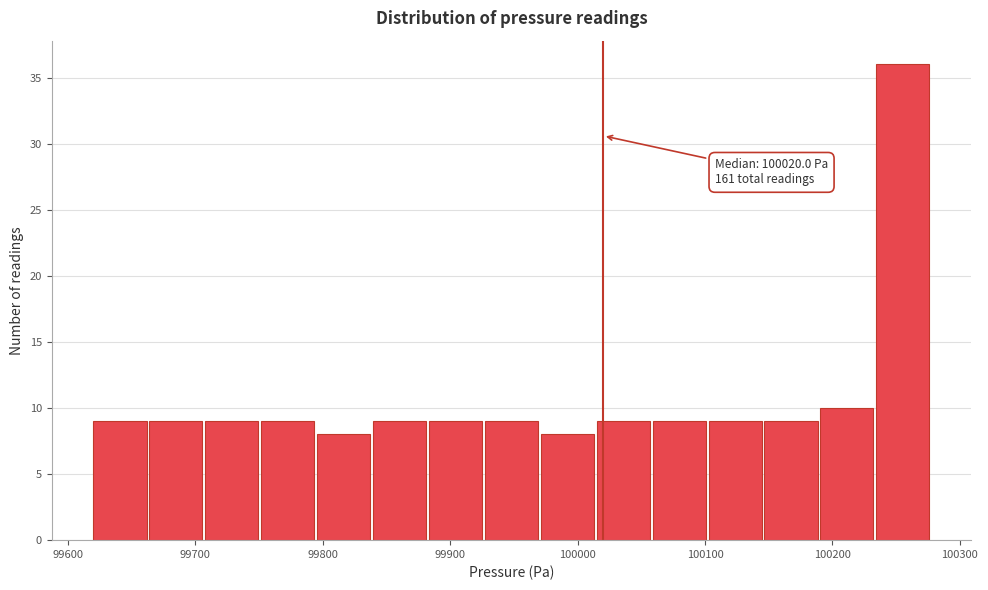

Over which range of the x-axis is the bar tallest?

100230 to 100280